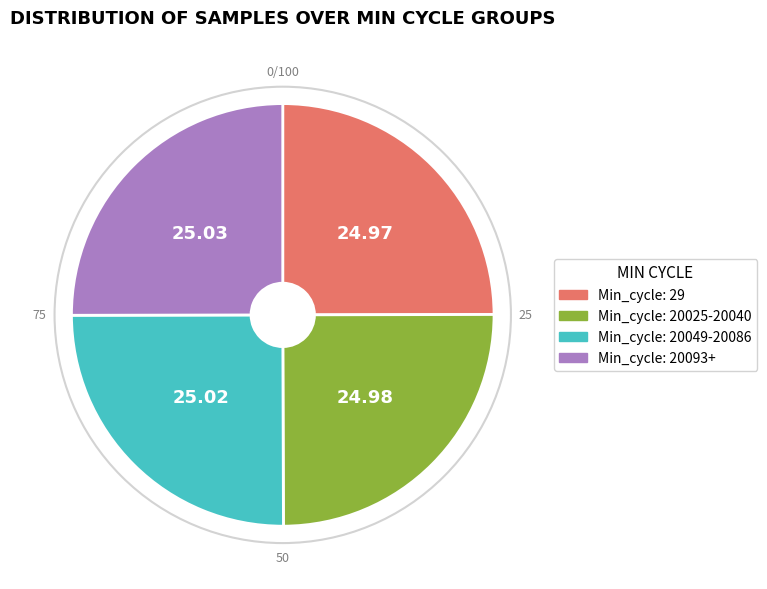

Approximately how many times larger is the value at Min_cycle: 29 compared to Min_cycle: 20025-20040?

1.0